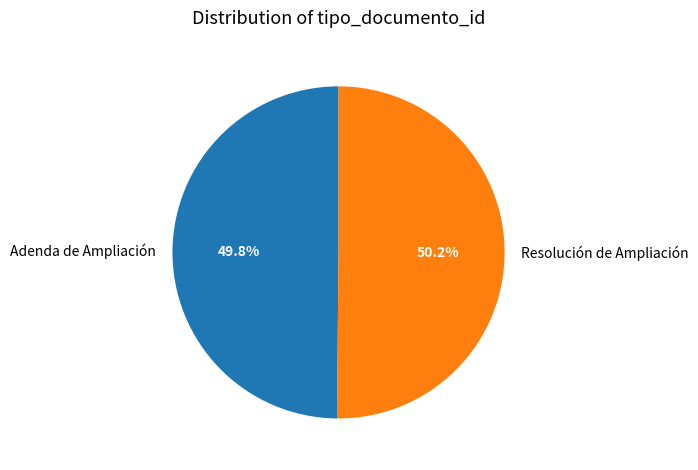

The Adenda de Ampliación slice represents 50% of the pie. True or false?

True